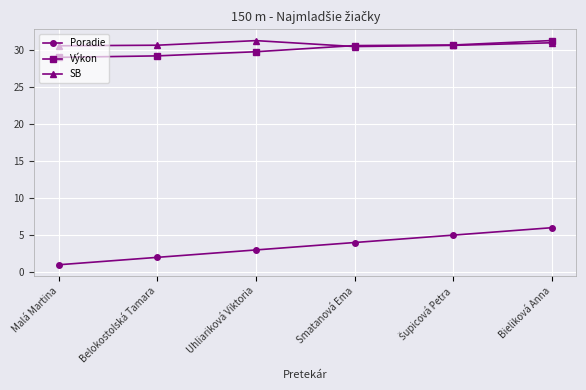

Which category has the highest value in the Poradie series?

Bieliková Anna